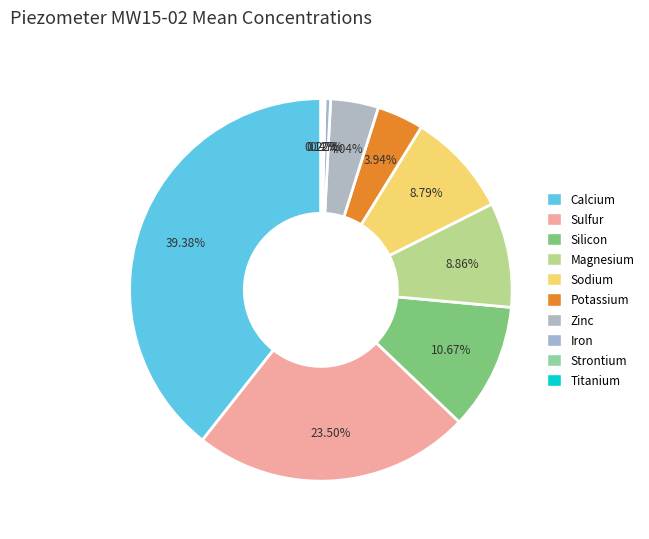

Is there a majority slice in this chart?

No